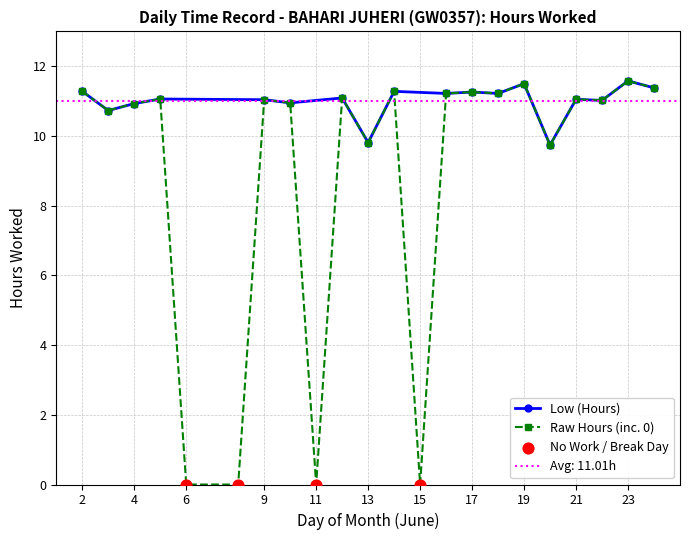

Between 14 and 11, which is larger?

14